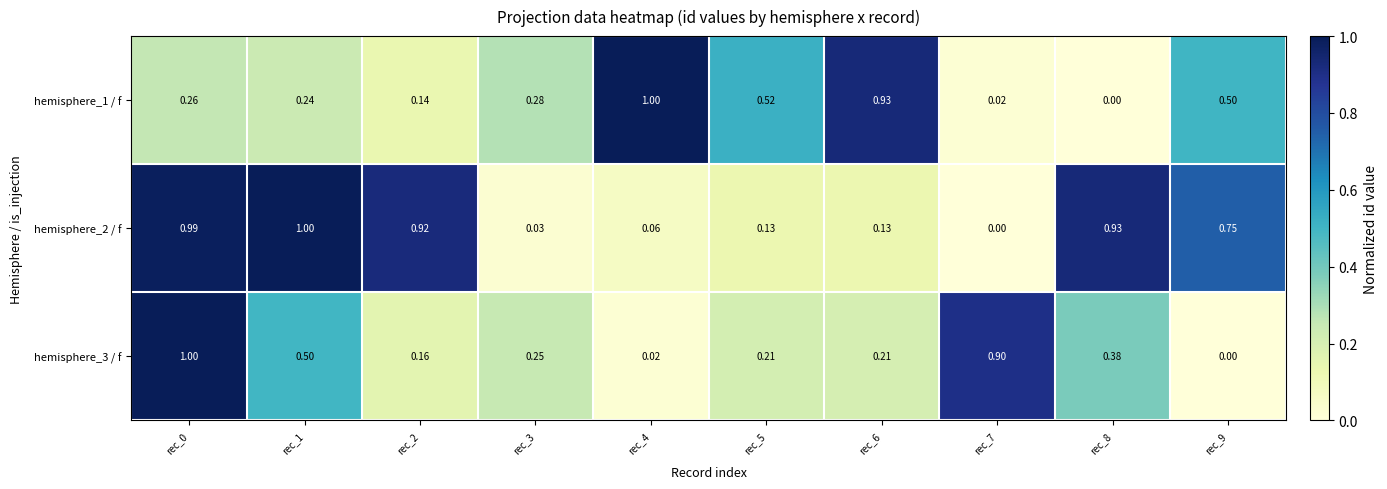

Between rec_5 and rec_9, which series saw the biggest shift?

hemisphere_2 / f